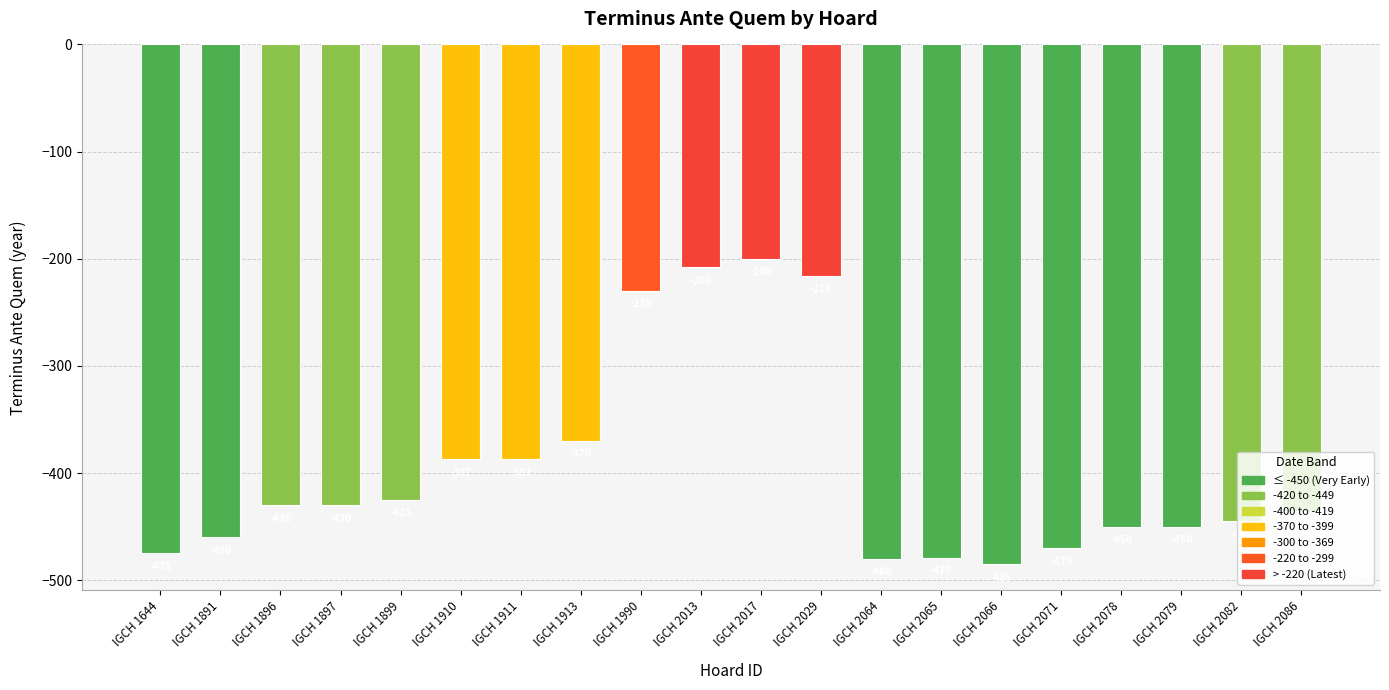

What is the minimum value shown in the chart?

-485